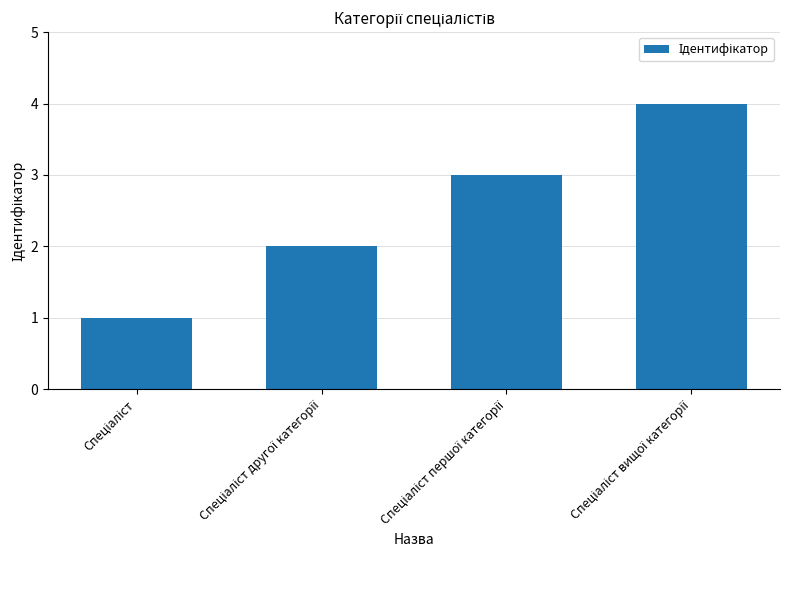

How many bars are there in total?

4